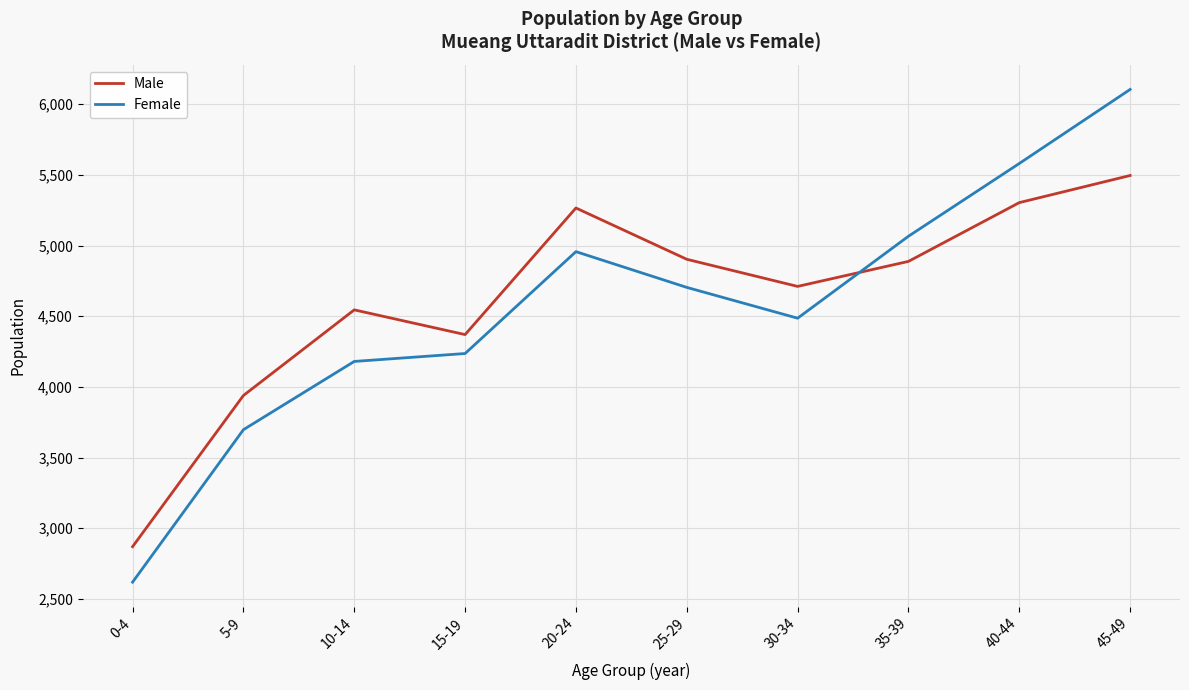

True or false: Female and Male intersect in this chart.

True